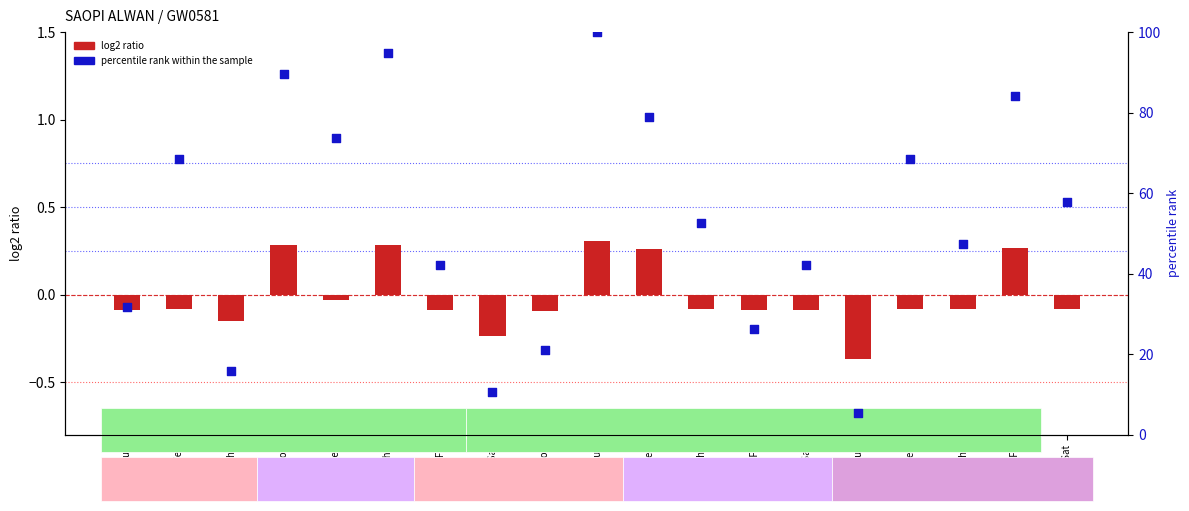

What are all the series names shown in the legend?

log2 ratio, percentile rank within the sample